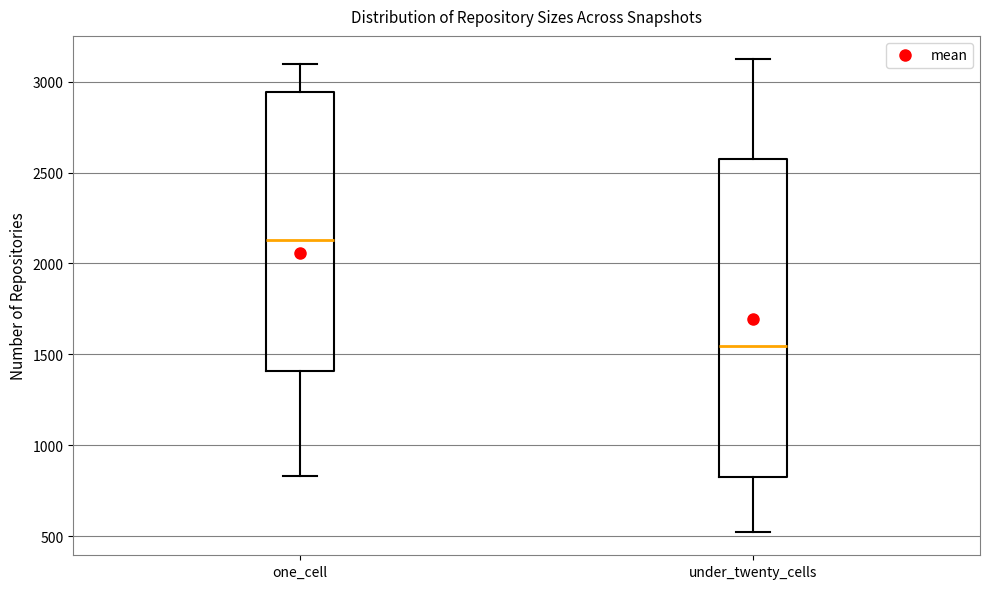

Reading left to right, transcribe this box plot: for each box, give where its median line is, the range the box spans, and where its two whiskers end, as read against the y-axis. The values are not printed on the chart, so give them approximately, as read against the axis.

one_cell: median 2150, box 1400 to 2950, whiskers 850 to 3100
under_twenty_cells: median 1550, box 800 to 2600, whiskers 500 to 3100